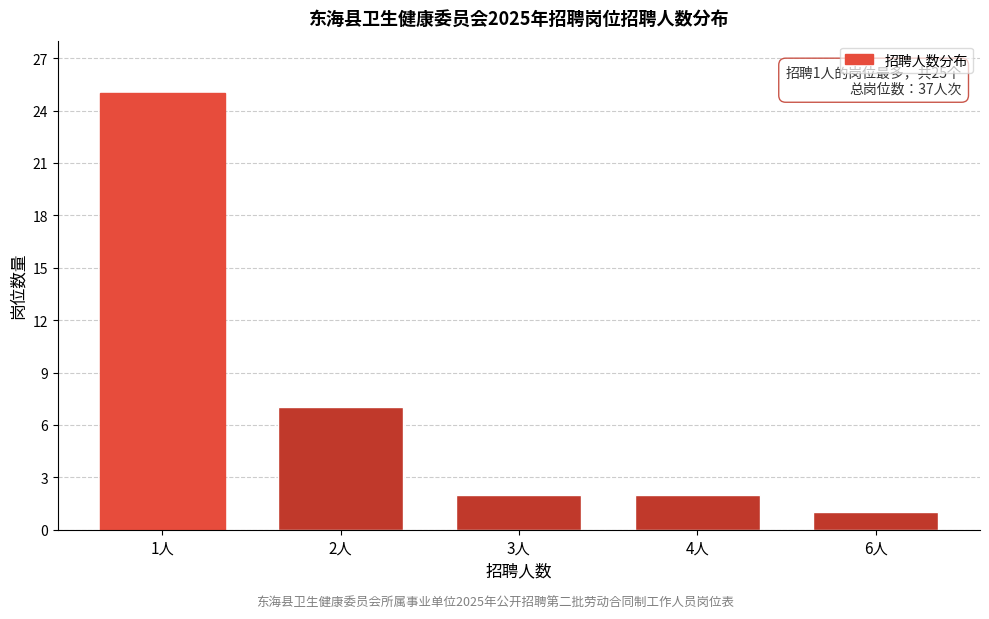

Reading left to right, list all the values displayed in this chart.

25	7	2	2	1